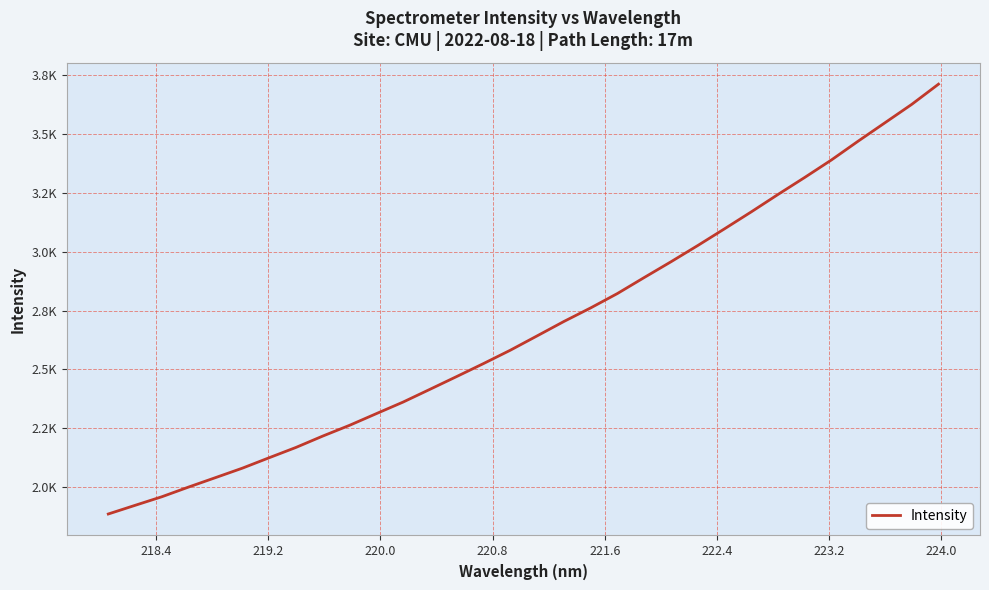

Does the chart have visible grid lines?

Yes